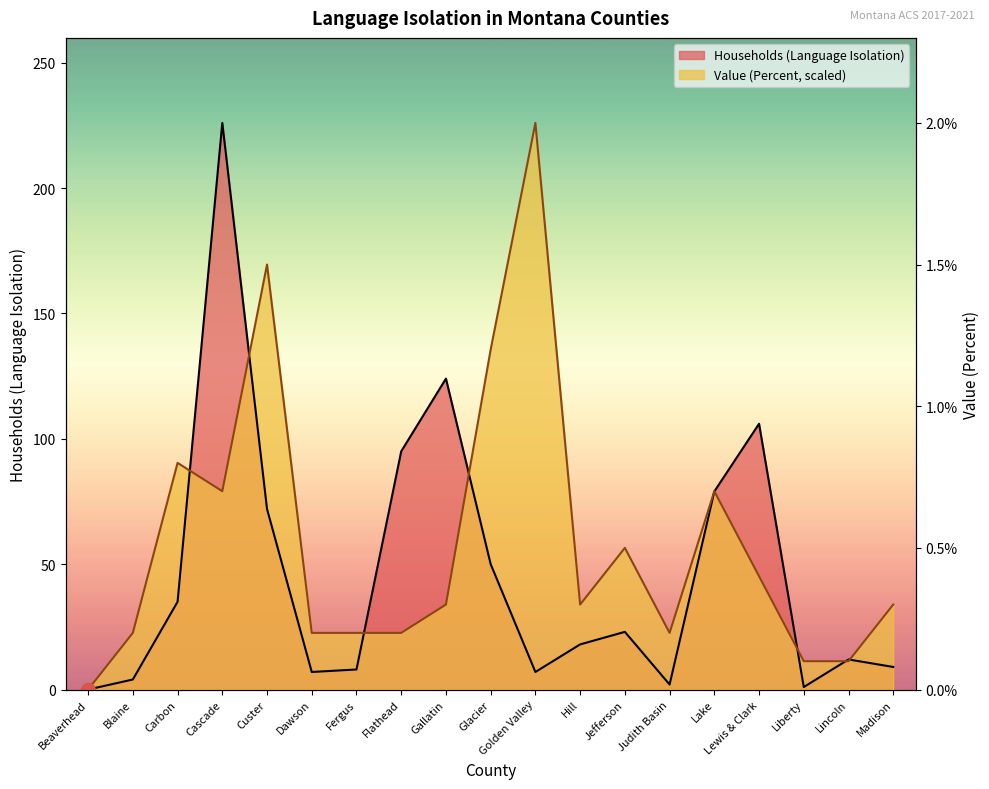

Reading left to right, what are all the values shown in this chart?

Households (Language Isolation): Beaverhead=0.0	Blaine=4.0	Carbon=35.0	Cascade=226.0	Custer=72.0	Dawson=7.0	Fergus=8.0	Flathead=95.0	Gallatin=124.0	Glacier=50.0	Golden Valley=7.0	Hill=18.0	Jefferson=23.0	Judith Basin=2.0	Lake=79.0	Lewis & Clark=106.0	Liberty=1.0	Lincoln=12.0	Madison=9.0
Value (Percent): Beaverhead=0.0	Blaine=22.6	Carbon=90.4	Cascade=79.1	Custer=169.5	Dawson=22.6	Fergus=22.6	Flathead=22.6	Gallatin=33.9	Glacier=135.6	Golden Valley=226.0	Hill=33.9	Jefferson=56.5	Judith Basin=22.6	Lake=79.1	Lewis & Clark=45.2	Liberty=11.3	Lincoln=11.3	Madison=33.9